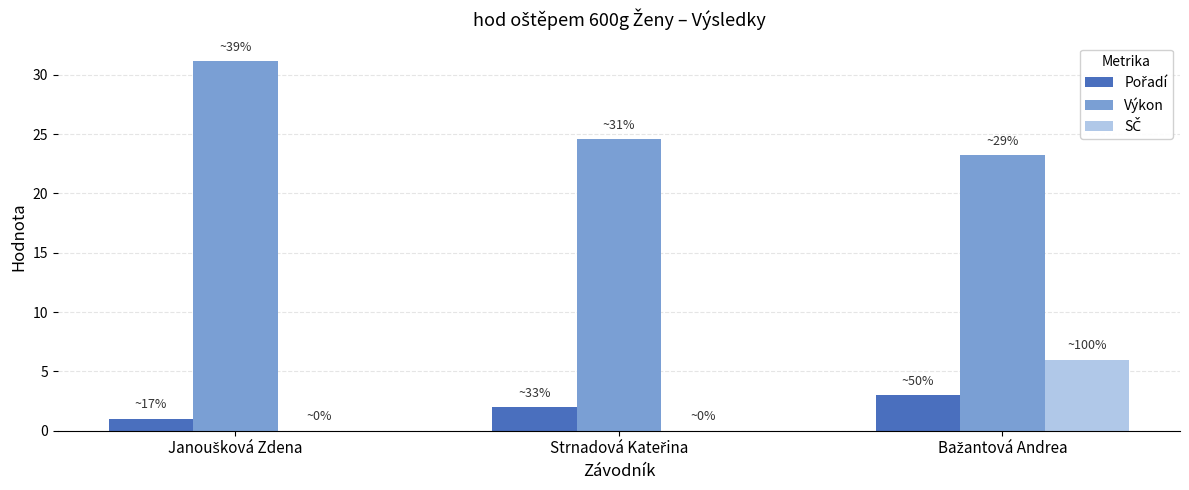

Which series has the largest total across all categories?

Výkon